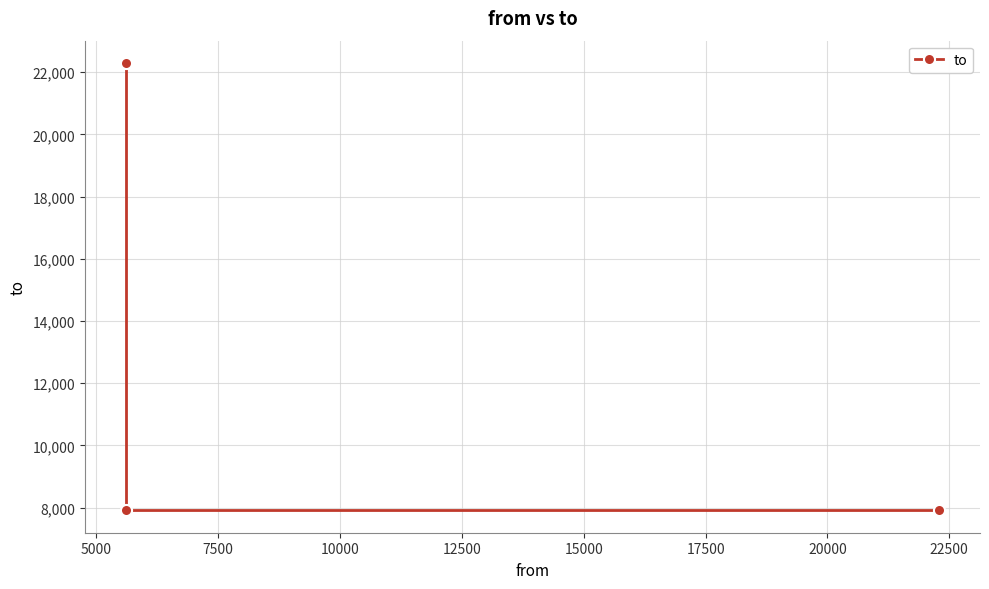

Count the values in the range 7913 to 22295.

3